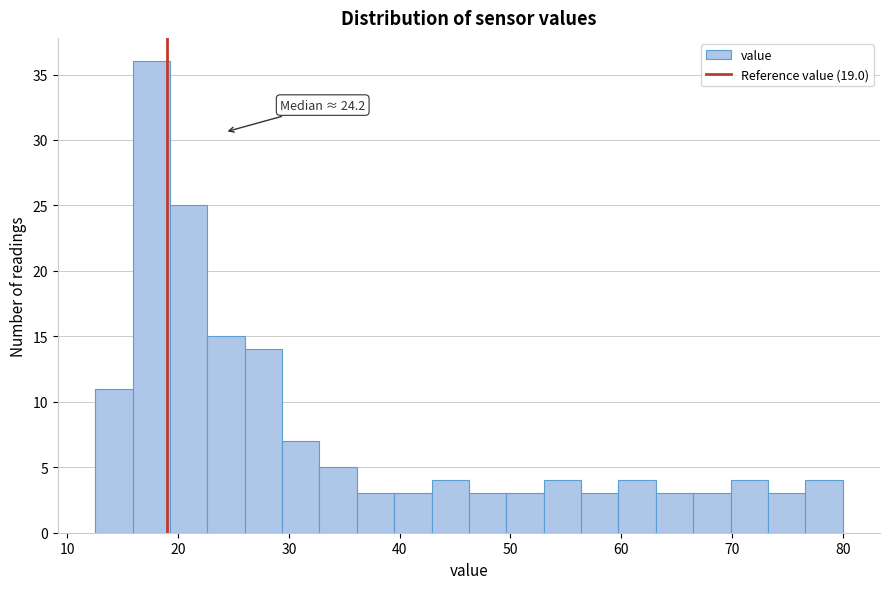

Read against the x-axis, roughly where is the centre of the tallest bar?

18